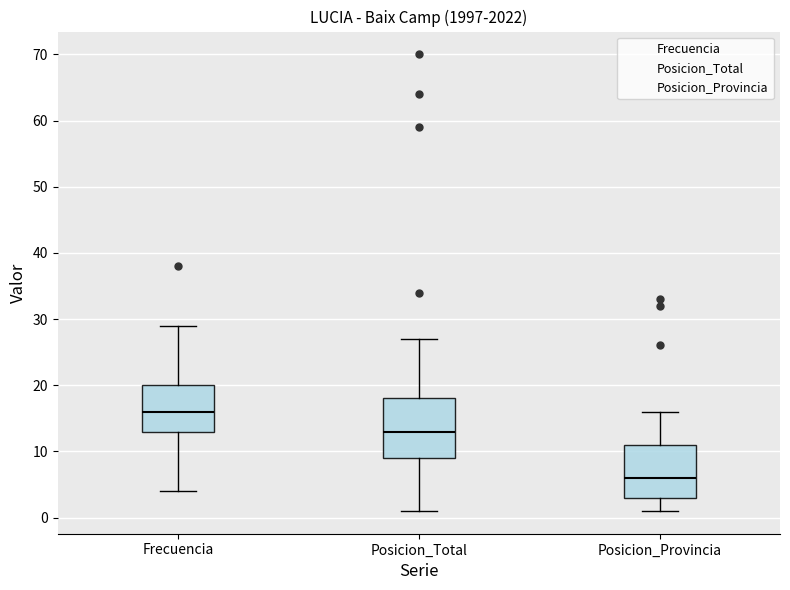

Where does the lower whisker of the box for Posicion_Total end on the y-axis? The values are not printed on the chart, so give them approximately, as read against the axis.

1